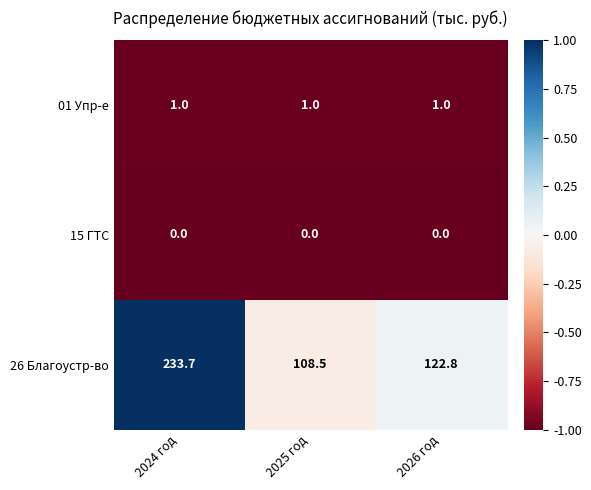

Reading right to left, what are all the values shown in this chart?

01 Упр-е: 1.0	1.0	1.0
15 ГТС: 0.0	0.0	0.0
26 Благоустр-во: 122.8	108.5	233.7